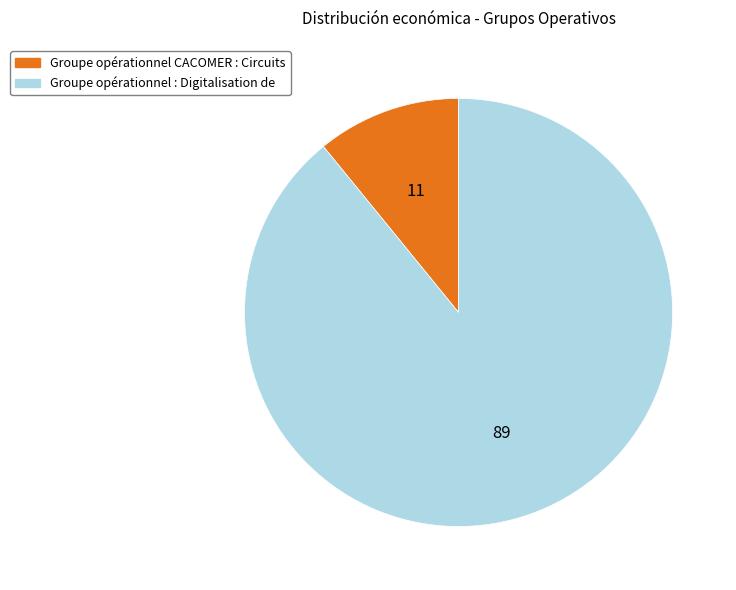

Combined, do Groupe opérationnel CACOMER : Circuits and Groupe opérationnel : Digitalisation de account for over 50%?

Yes